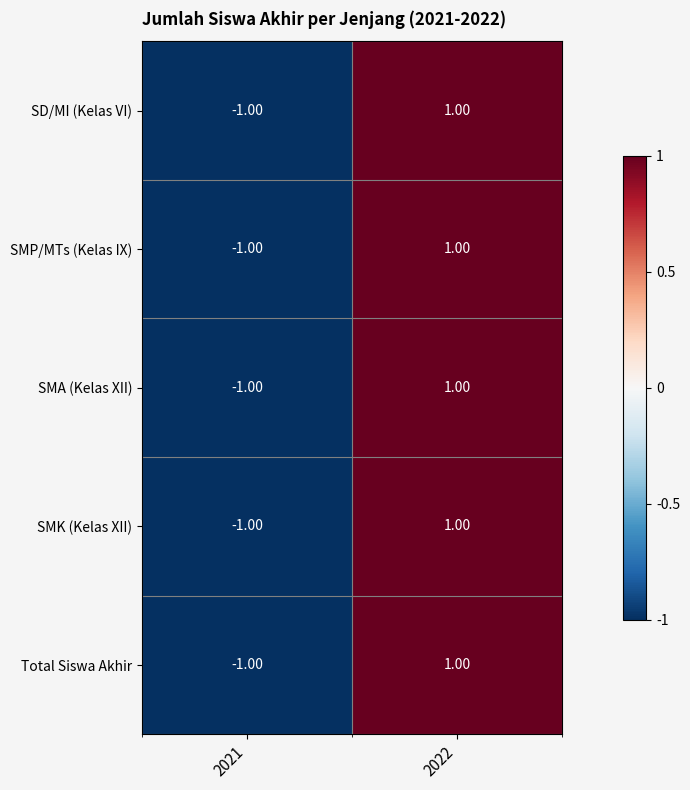

How many positive values does the SMK (Kelas XII) series have?

1